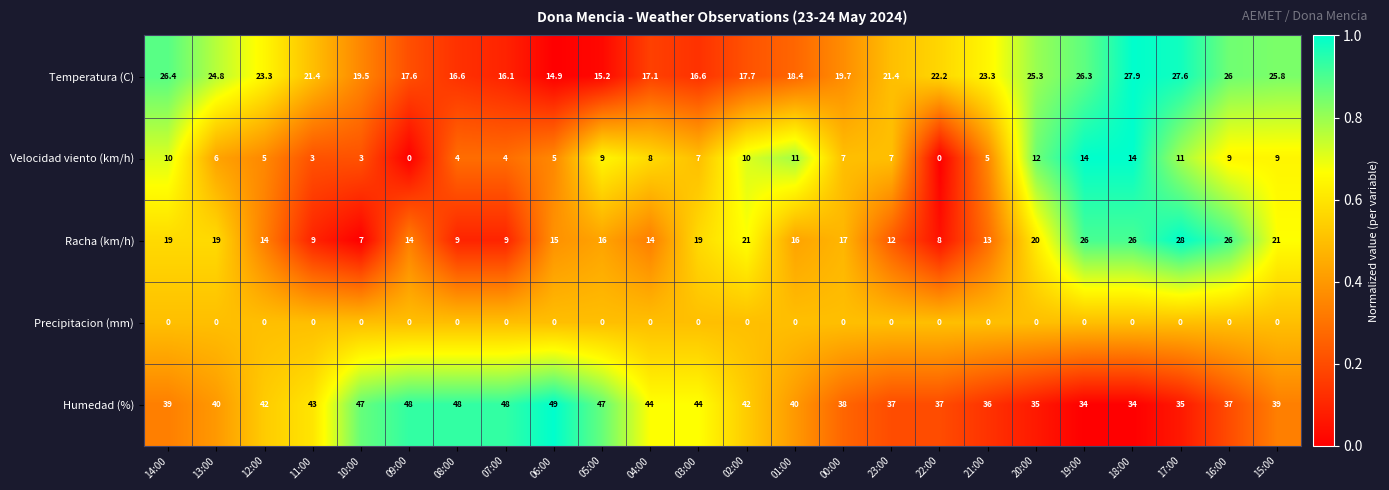

What is the difference between the second highest and minimum values in the Racha (km/h) series?

19.0